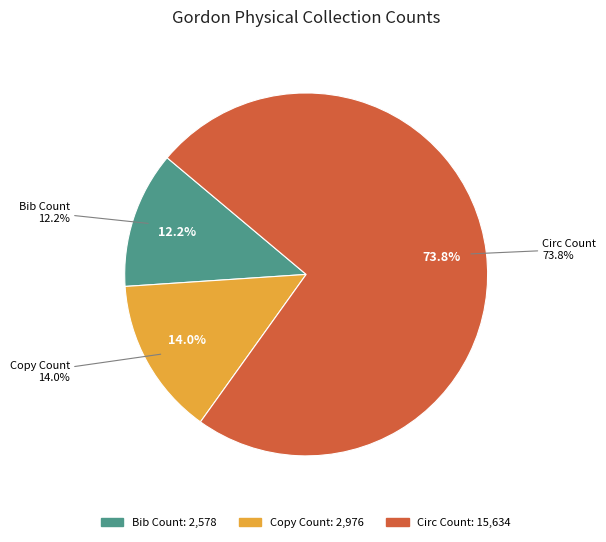

Between Copy Count and Circ Count, which is larger?

Circ Count